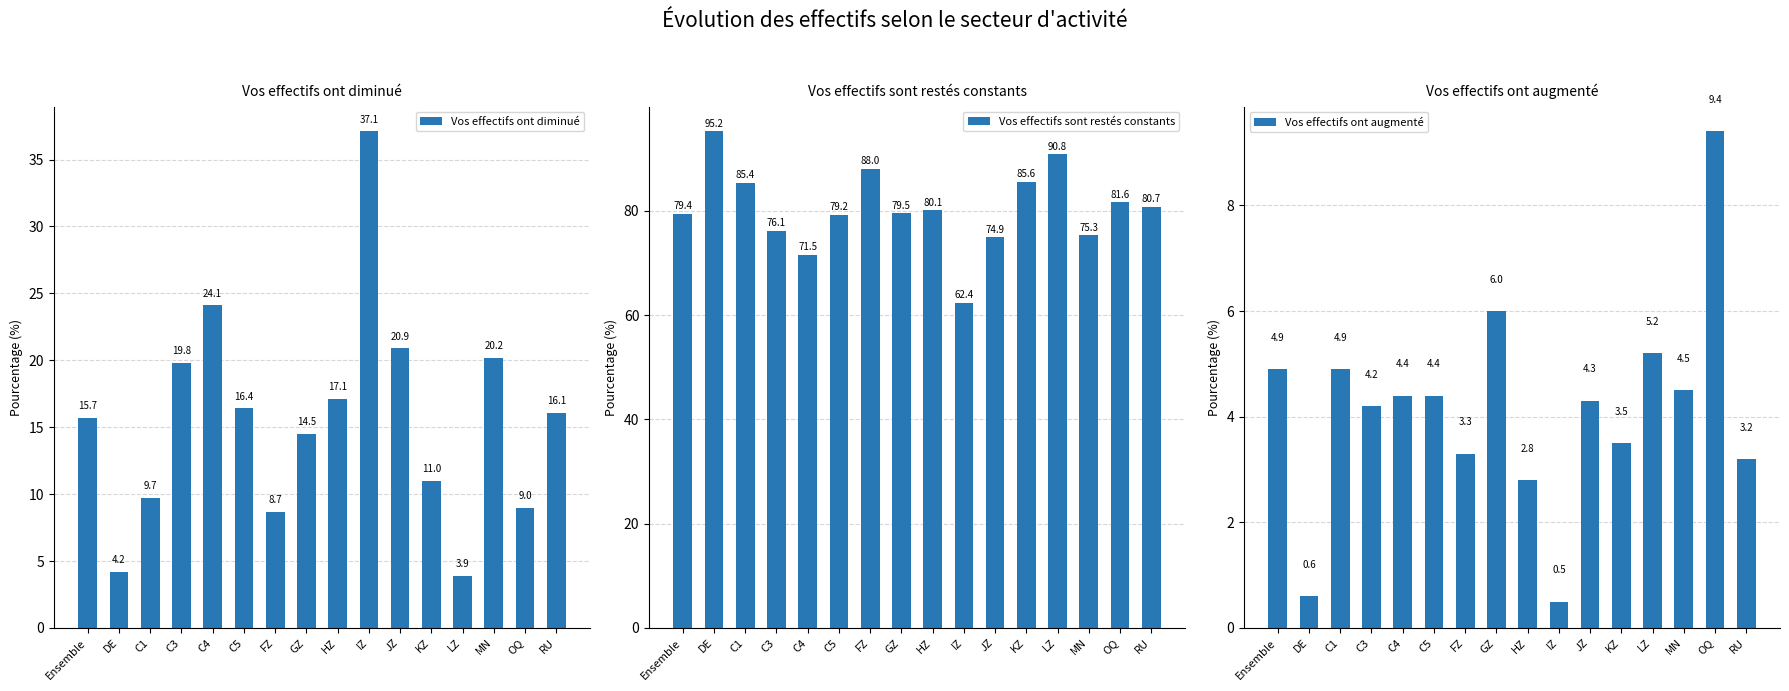

Reading left to right, list all the values displayed in this chart.

Vos effectifs ont diminué: 15.7	4.2	9.7	19.8	24.1	16.4	8.7	14.5	17.1	37.1	20.9	11.0	3.9	20.2	9.0	16.1
Vos effectifs sont restés constants: 79.4	95.2	85.4	76.1	71.5	79.2	88.0	79.5	80.1	62.4	74.9	85.6	90.8	75.3	81.6	80.7
Vos effectifs ont augmenté: 4.9	0.6	4.9	4.2	4.4	4.4	3.3	6.0	2.8	0.5	4.3	3.5	5.2	4.5	9.4	3.2